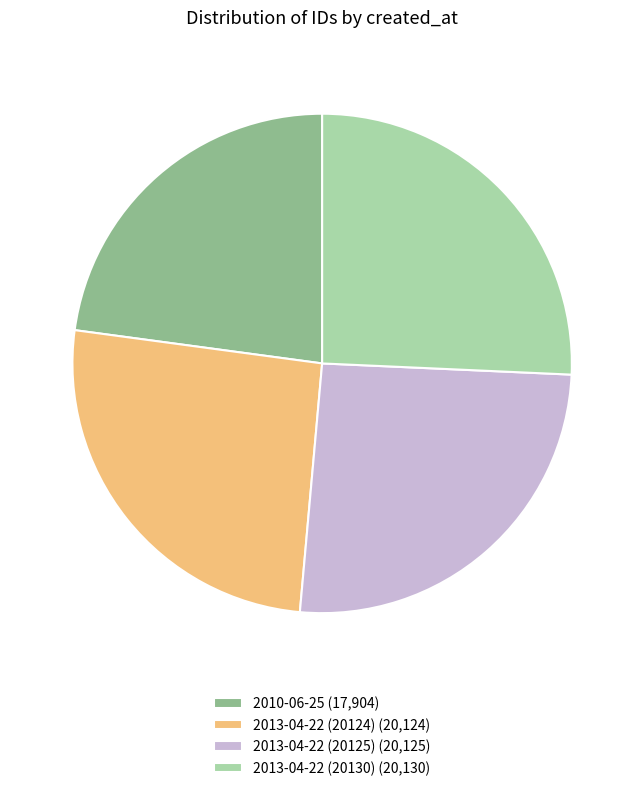

Is there any slice that represents more than half of the pie?

No